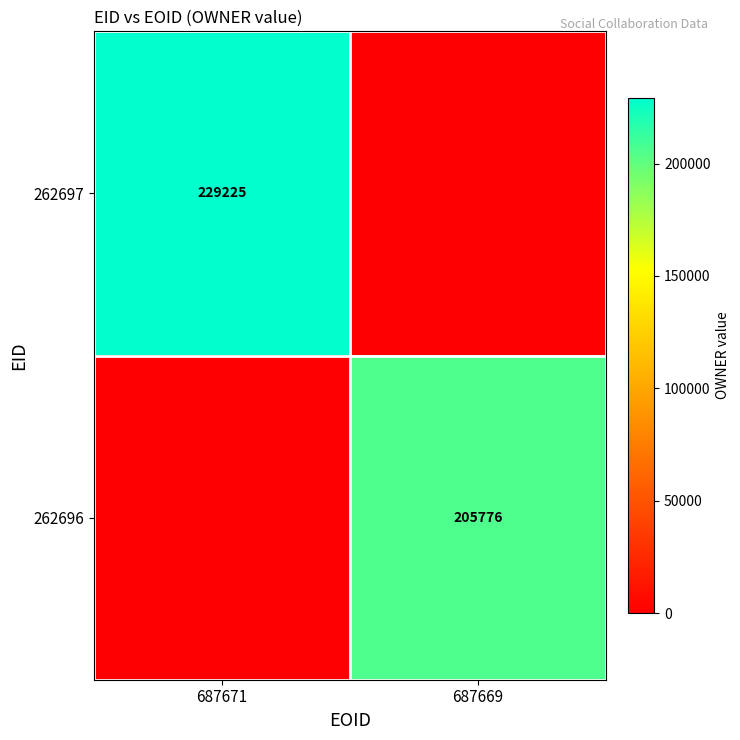

The 262697 series shows 369133 at 687671. True or false?

False